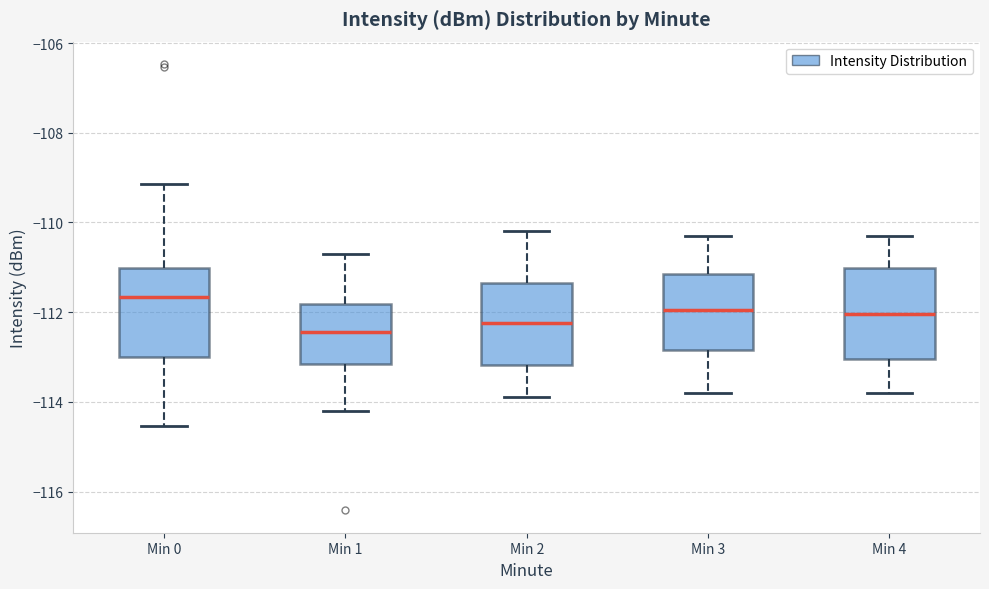

Which box's median line is the lowest?

Min 1